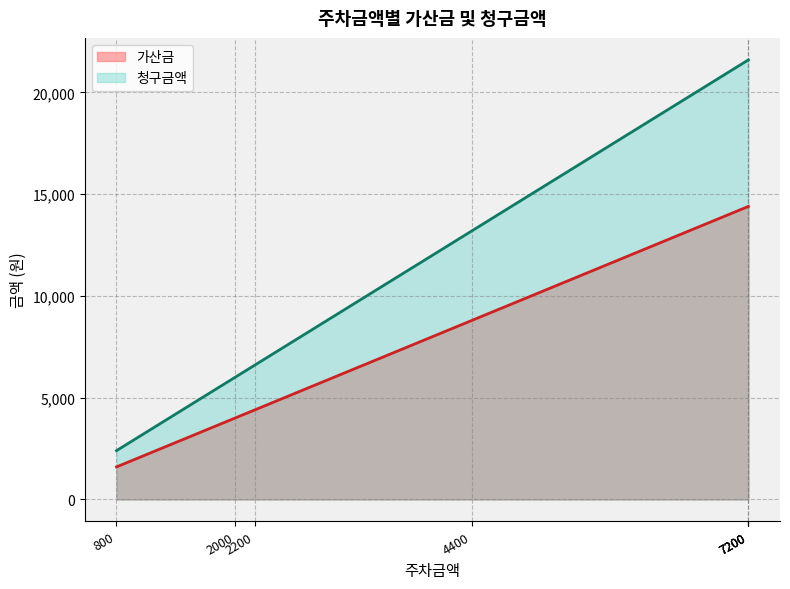

At which category is the sum across all series the highest?

7200